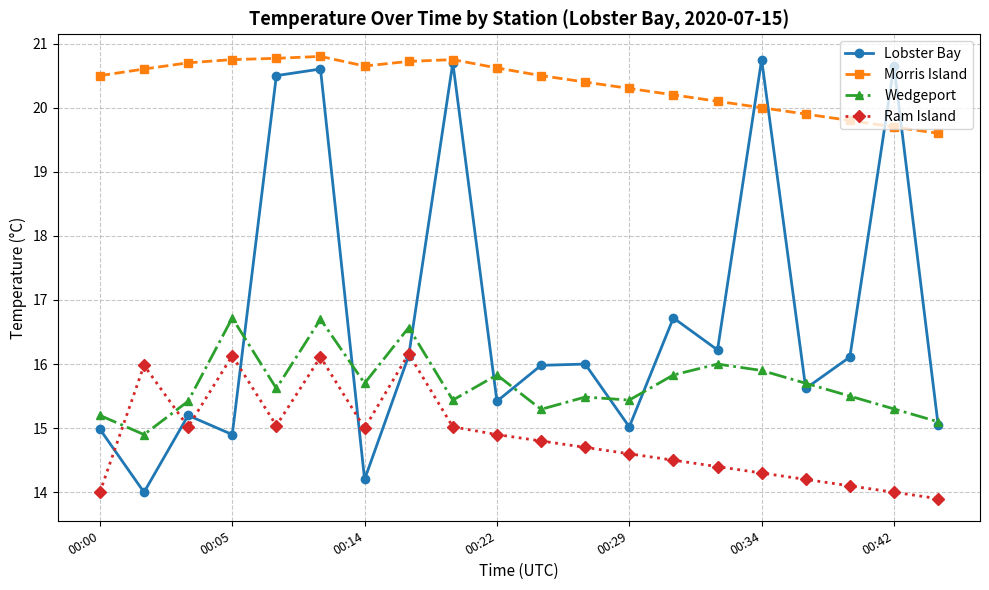

List the series in order of their overall mean, lowest first.

Ram Island, Wedgeport, Lobster Bay, Morris Island